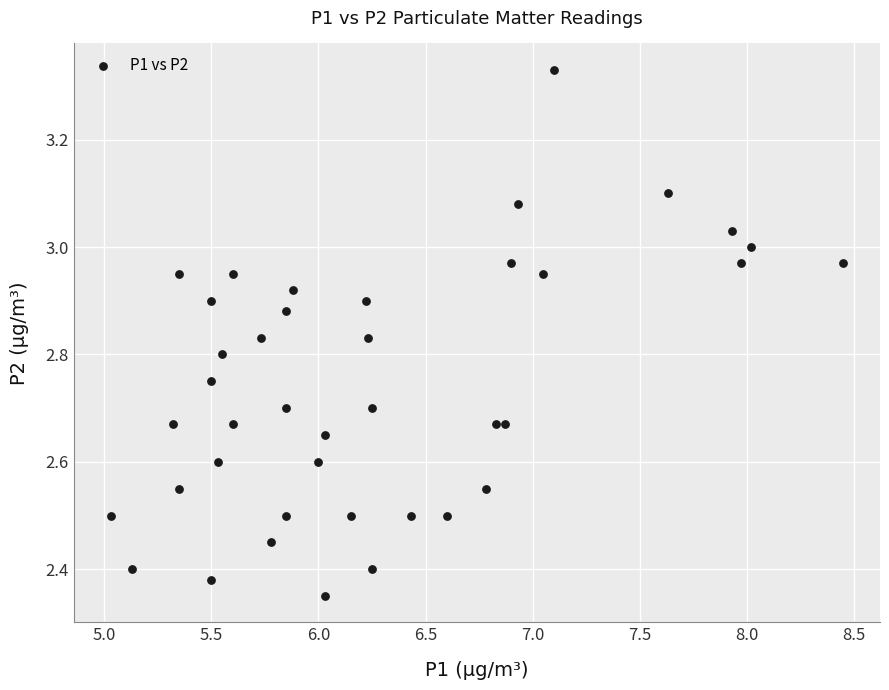

What is the range of Y values (max minus min)?

1.0